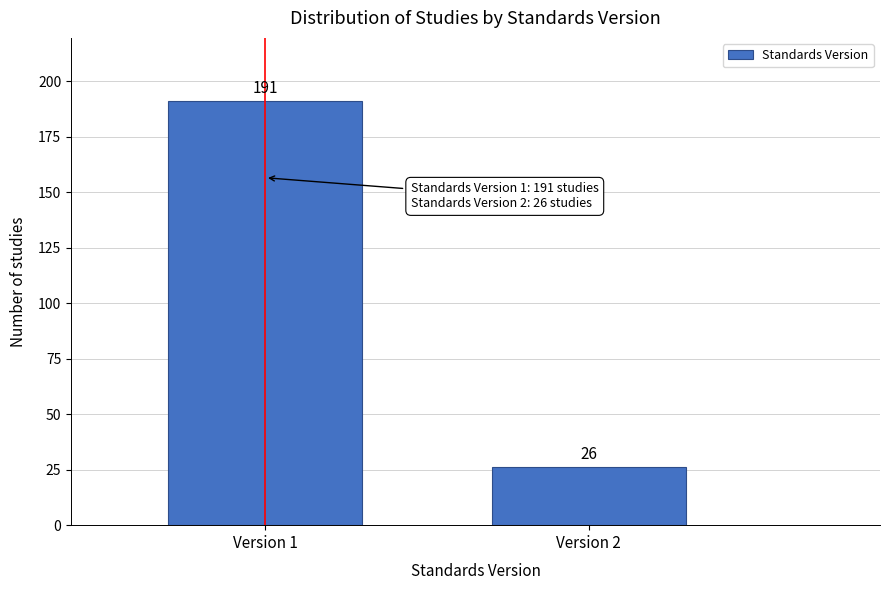

Reading left to right, what are all the values shown in this chart?

191	26